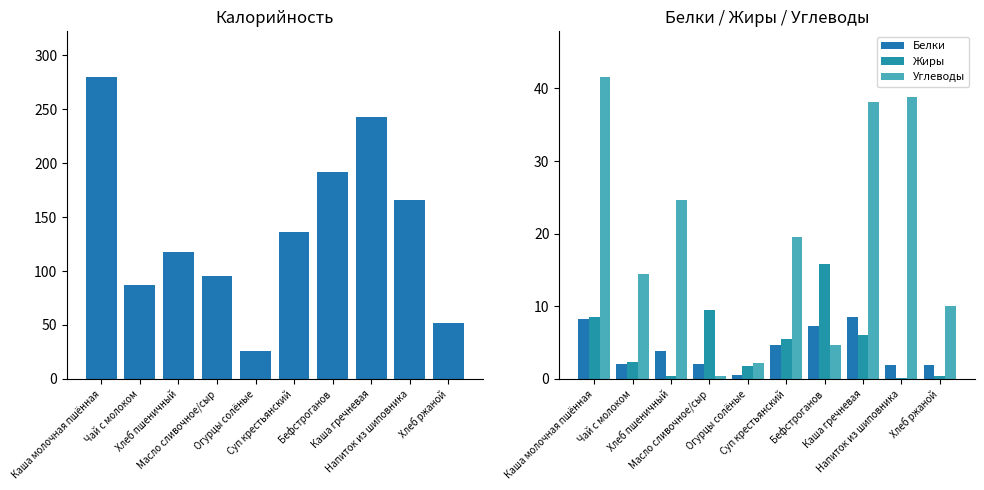

What is the highest value of the Жиры series?

15.9